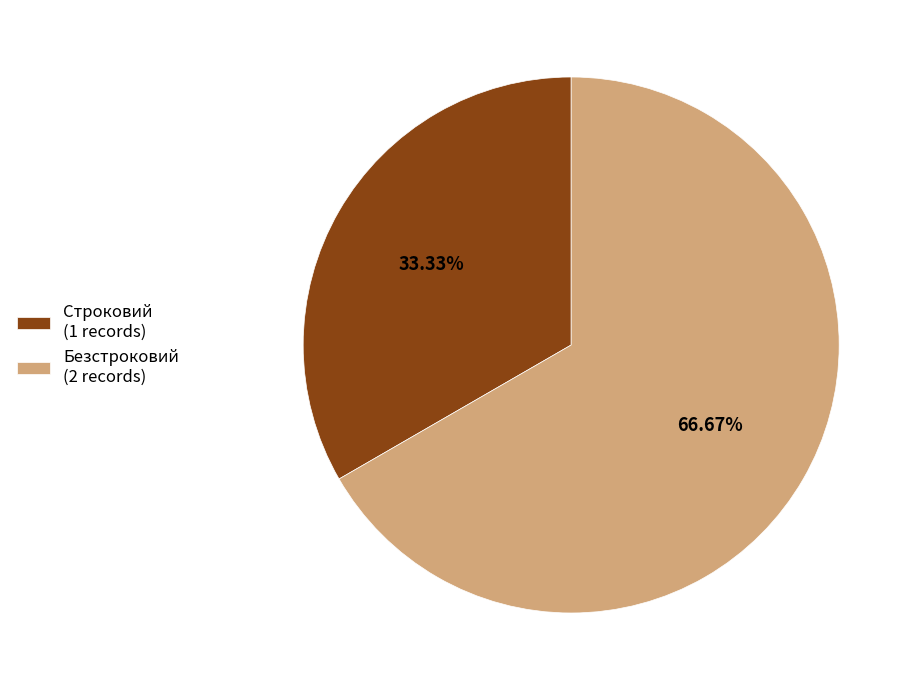

Which category has the smallest portion of the pie?

Строковий